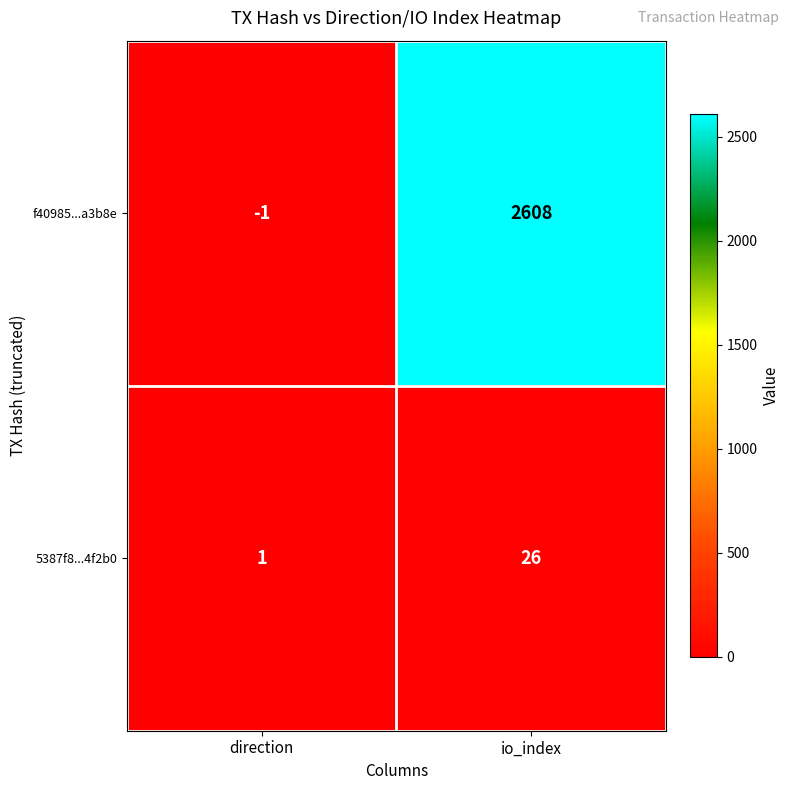

List the series in order of their peak value, highest first.

f40985...a3b8e, 5387f8...4f2b0